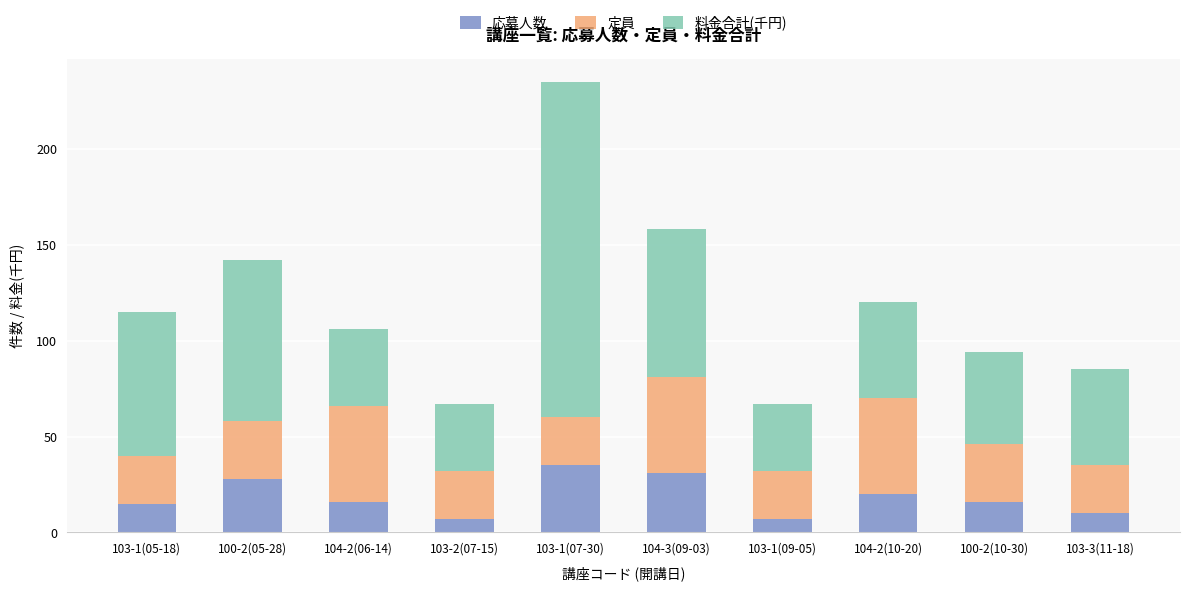

At which category is the sum across all series the highest?

103-1(07-30)